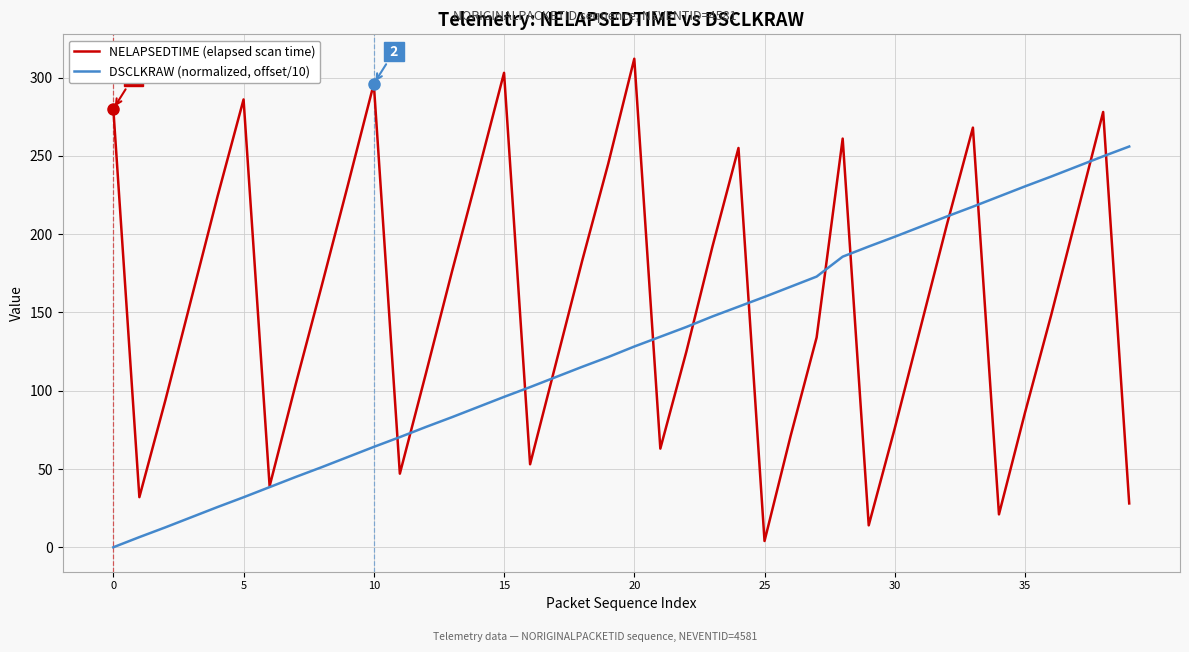

What is the maximum value shown in the chart?

312.0